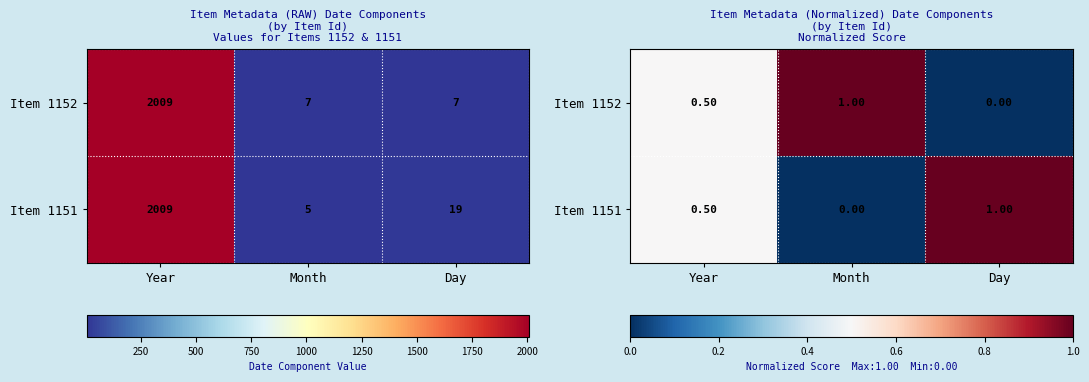

What is the difference between the maximum and minimum values in the Item 1151 series?

1.0